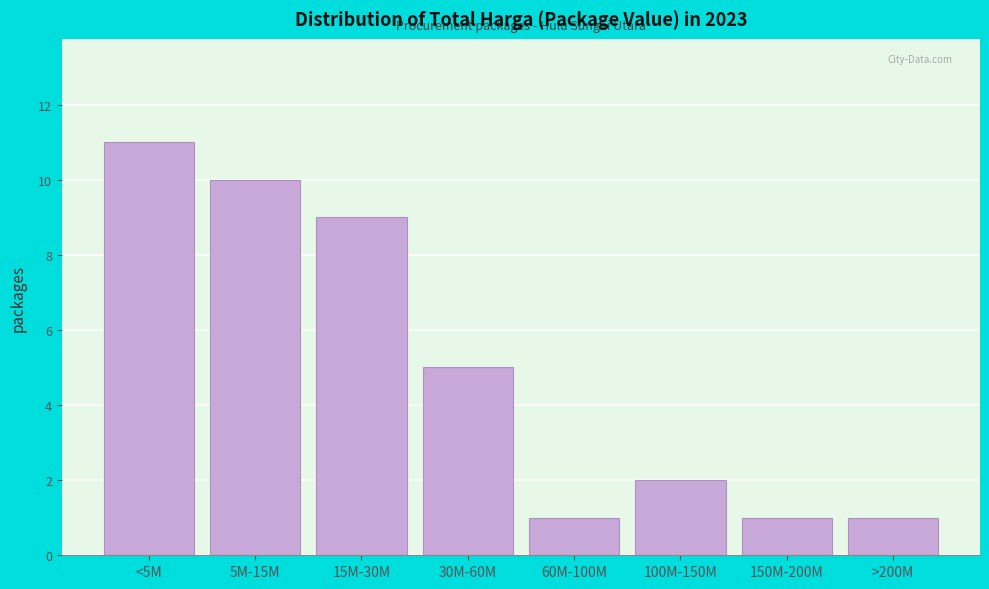

Reading left to right, transcribe all the data shown in this chart.

<5M=11	5M-15M=10	15M-30M=9	30M-60M=5	60M-100M=1	100M-150M=2	150M-200M=1	>200M=1